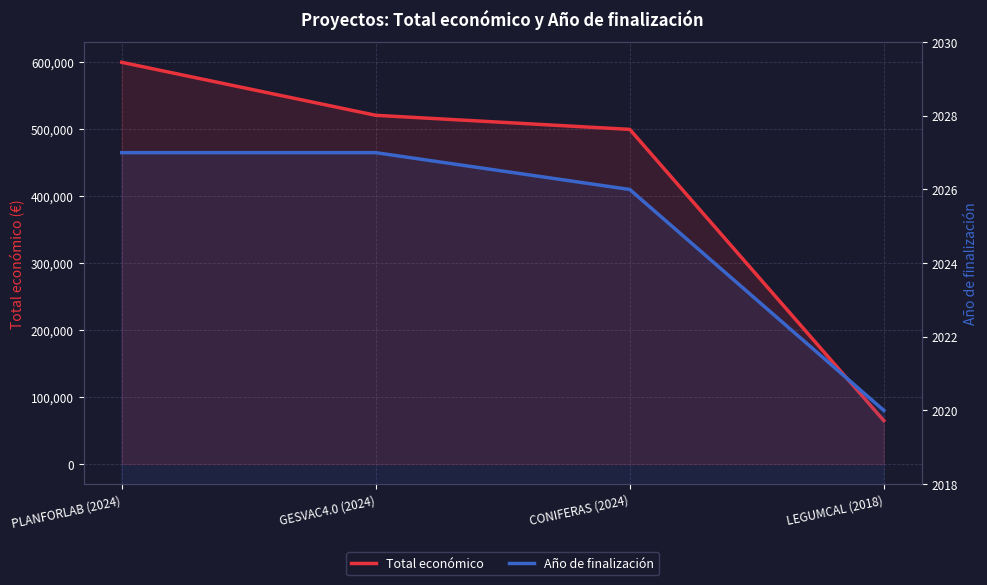

Is the value of Año de finalización at LEGUMCAL (2018) greater than the value of Total económico at GESVAC4.0 (2024)?

No